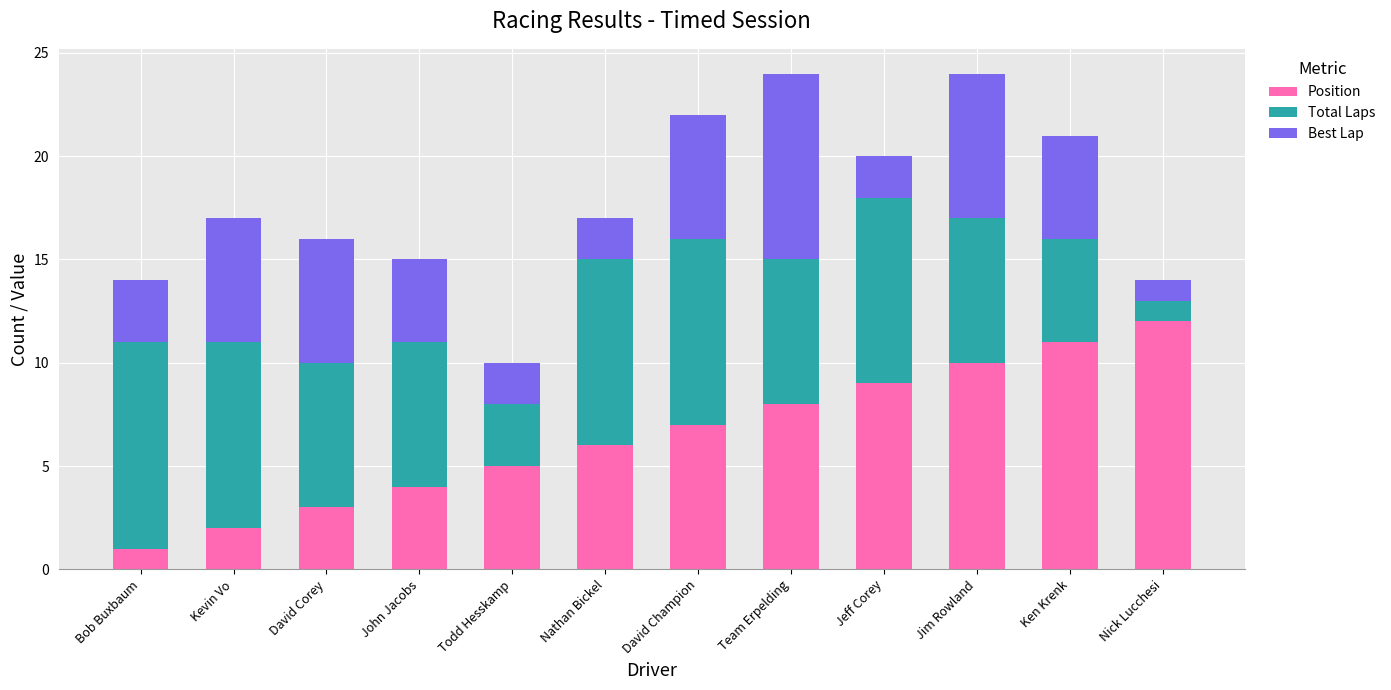

Are the bars horizontal?

No